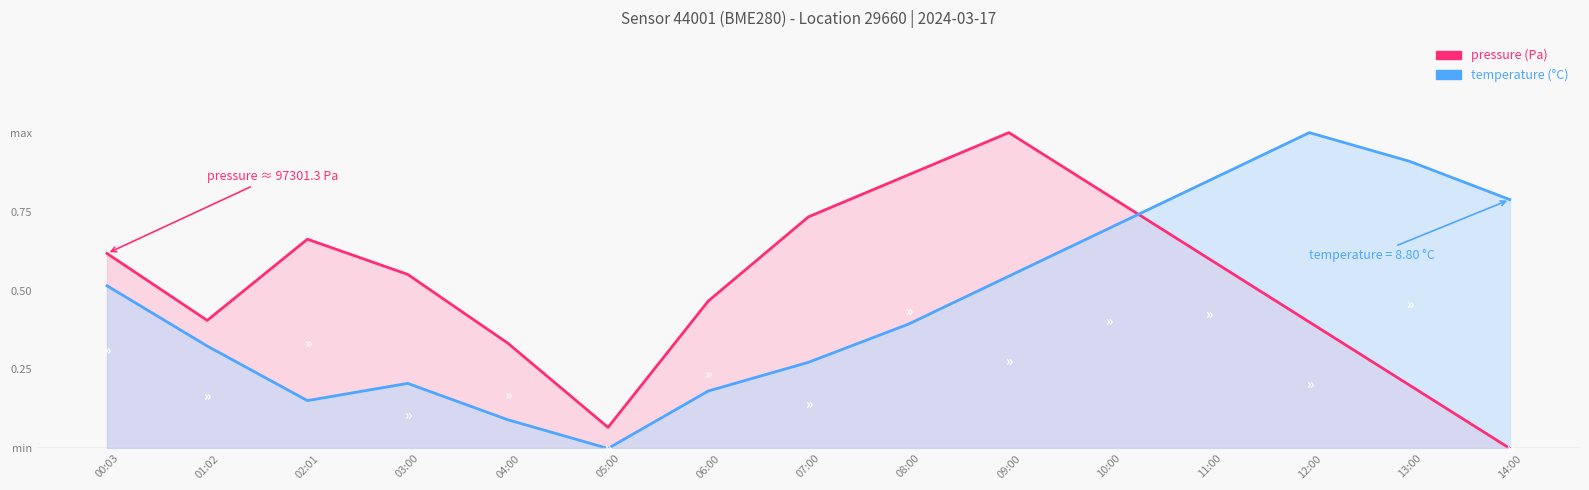

Which has a higher value, 06:00 or 02:01?

06:00